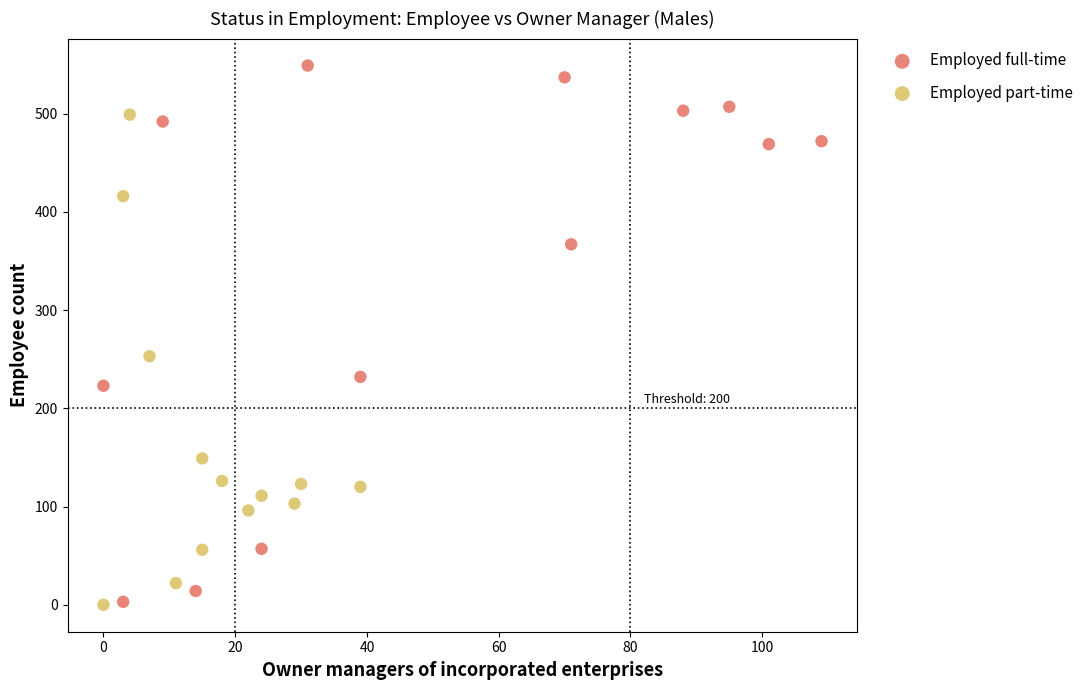

Which series contains the highest Y value?

Employed full-time